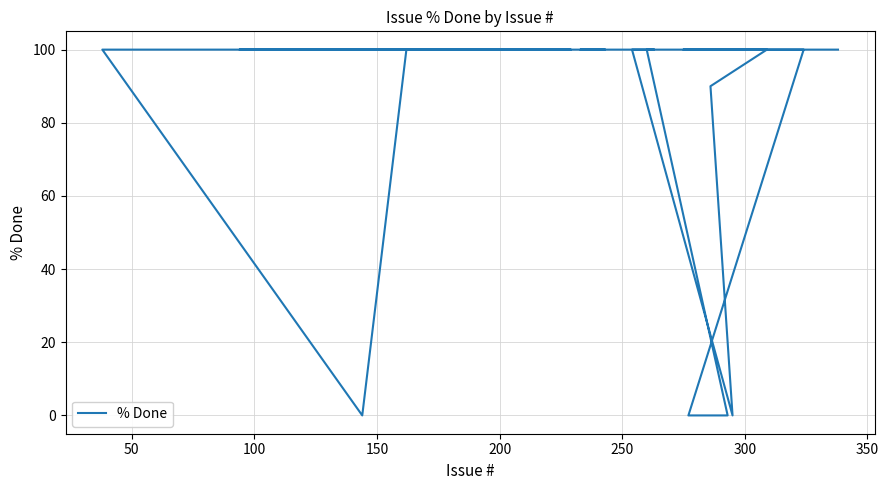

Reading right to left, list all the values displayed in this chart.

100	100	100	100	0	0	0	100	100	100	90	0	100	100	100	100	100	100	100	100	100	100	100	100	100	100	100	100	100	100	100	0	100	100	100	100	100	100	100	100